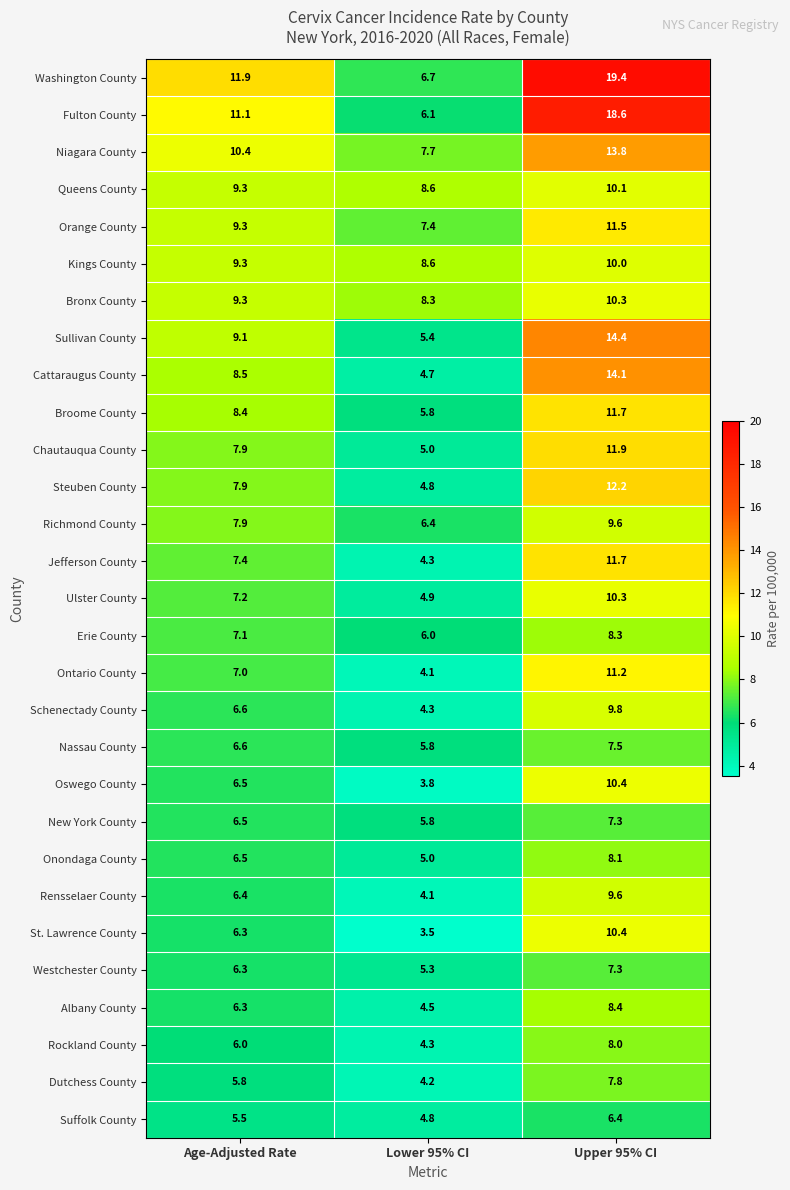

Where does the Kings County series first go above 9?

Age-Adjusted Rate